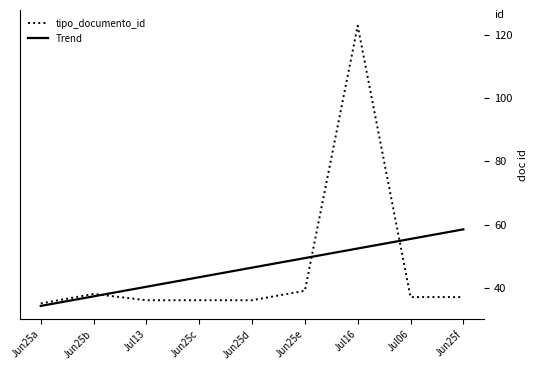

At which category is the sum across all series the highest?

Jul16